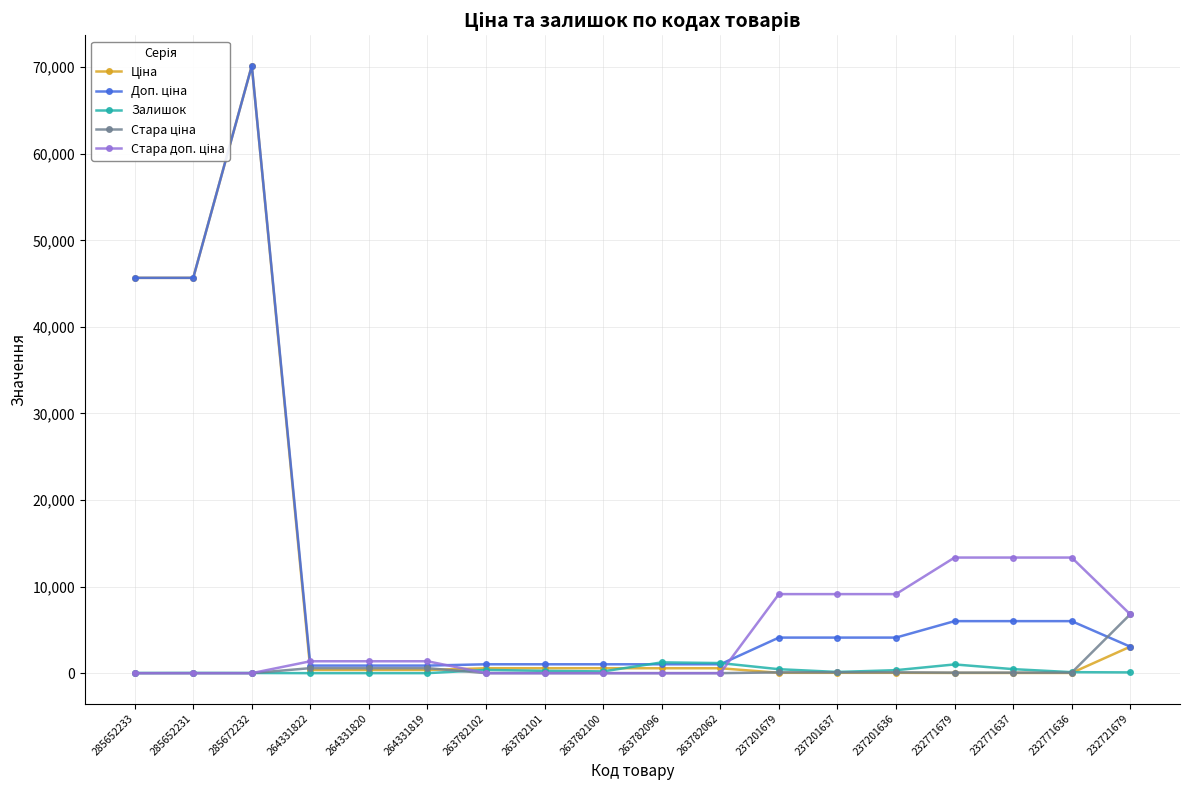

What is the difference between the highest and lowest values at 237201679?

9090.9